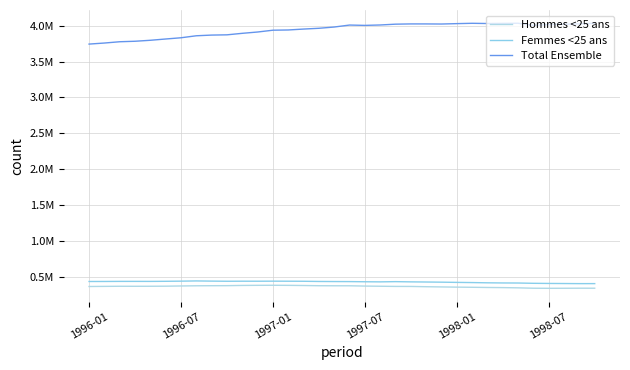

Is this an area chart (filled region under the line)?

No